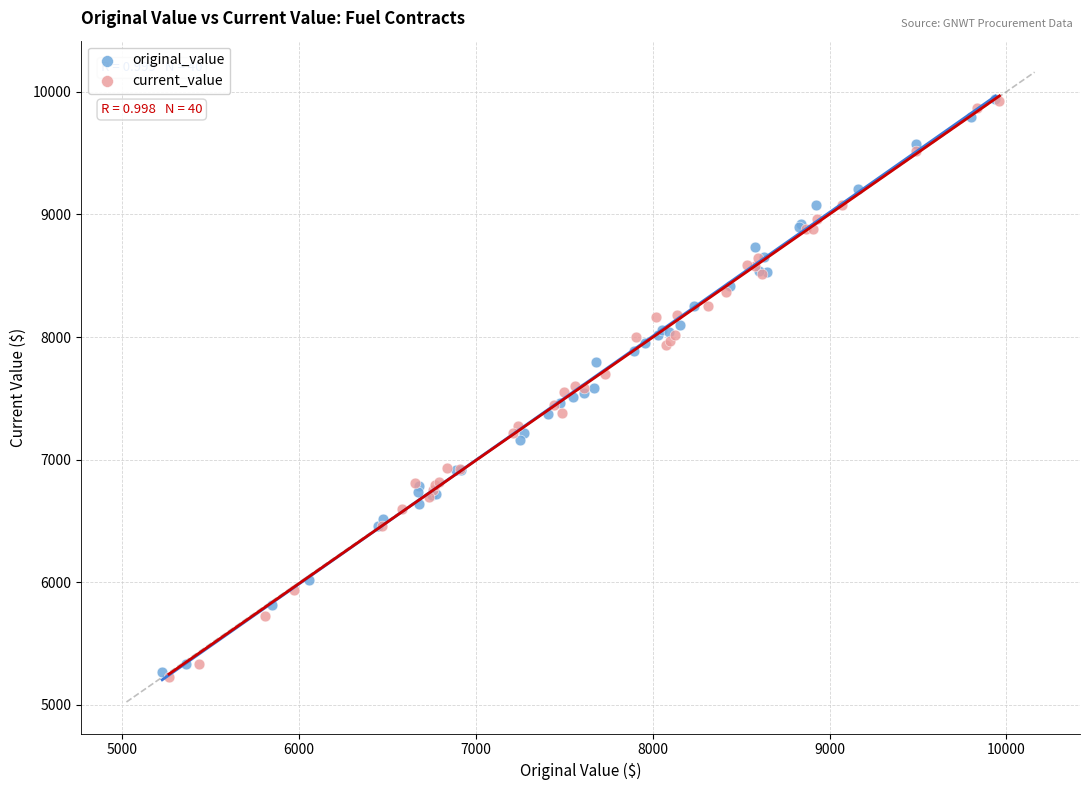

Which series has the widest spread of Y values?

current_value